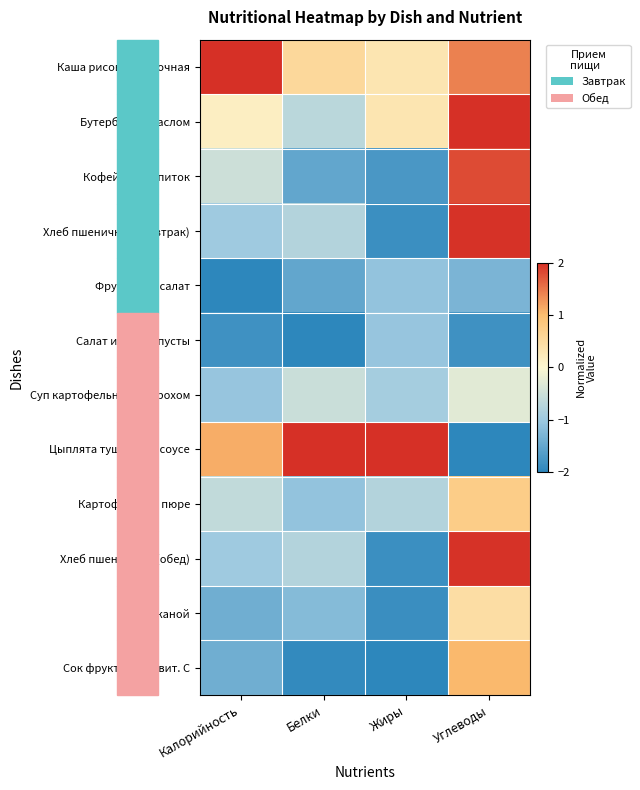

Rank the series at Белки from highest to lowest value.

Цыплята тушеные в соусе, Каша рисовая молочная, Суп картофельный с горохом, Бутерброд с маслом, Хлеб пшеничный (завтрак), Хлеб пшеничный (обед), Картофельное пюре, Хлеб ржаной, Кофейный напиток, Фруктовый салат, Сок фруктовый + вит. С, Салат из б/к капусты